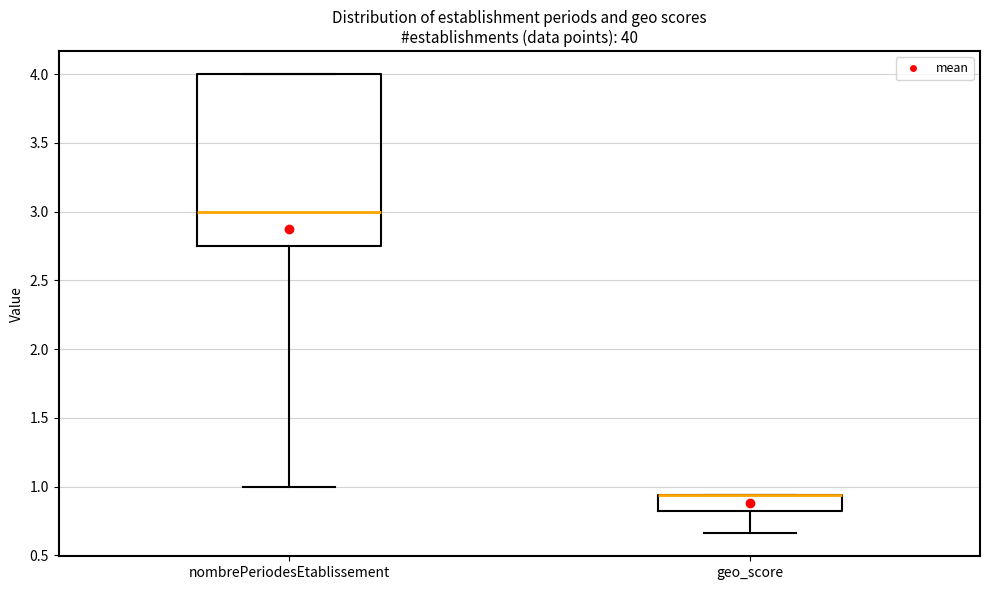

Comparing the boxes themselves (not the whiskers), which one is the tallest?

nombrePeriodesEtablissement